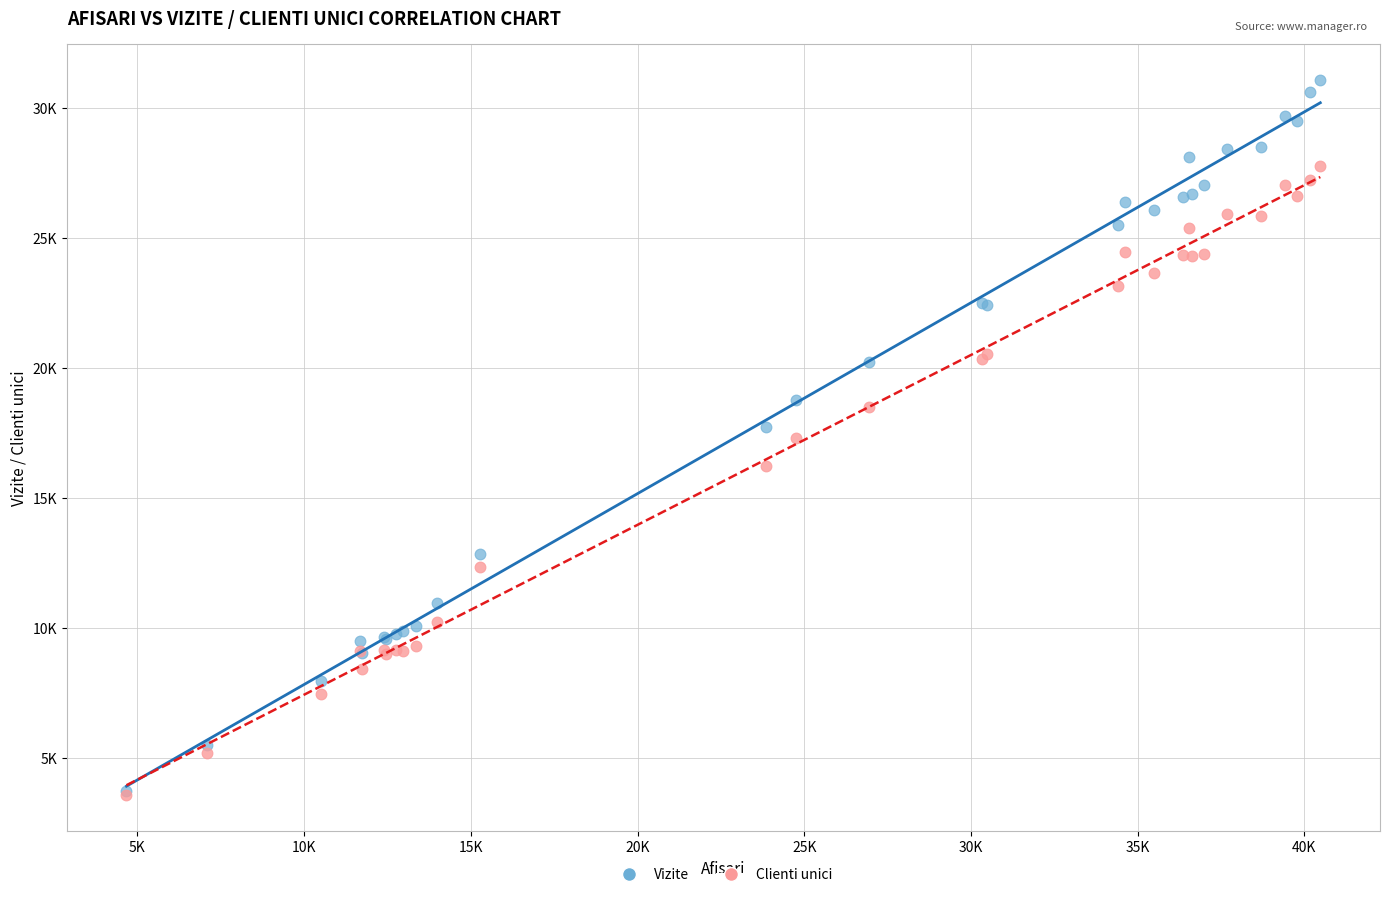

What are all the series names shown in the legend?

Vizite, Clienti unici